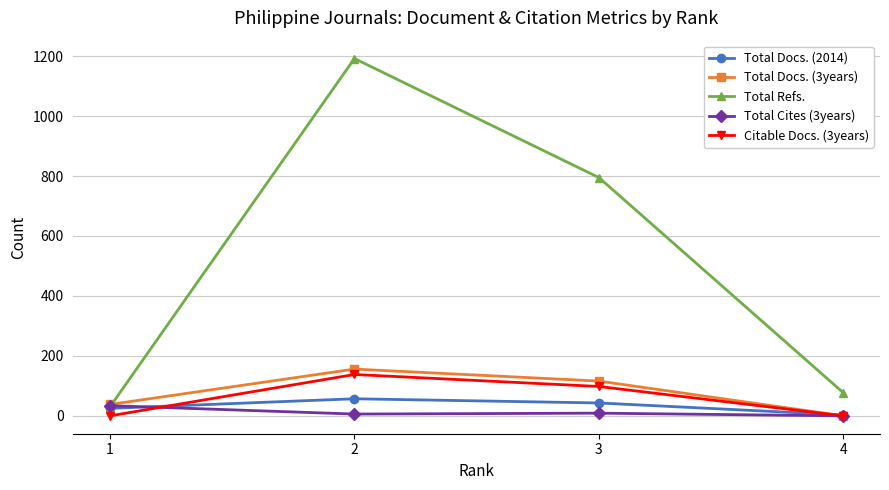

What is the value of the Total Cites (3years) point at the 3rd from the left?

9